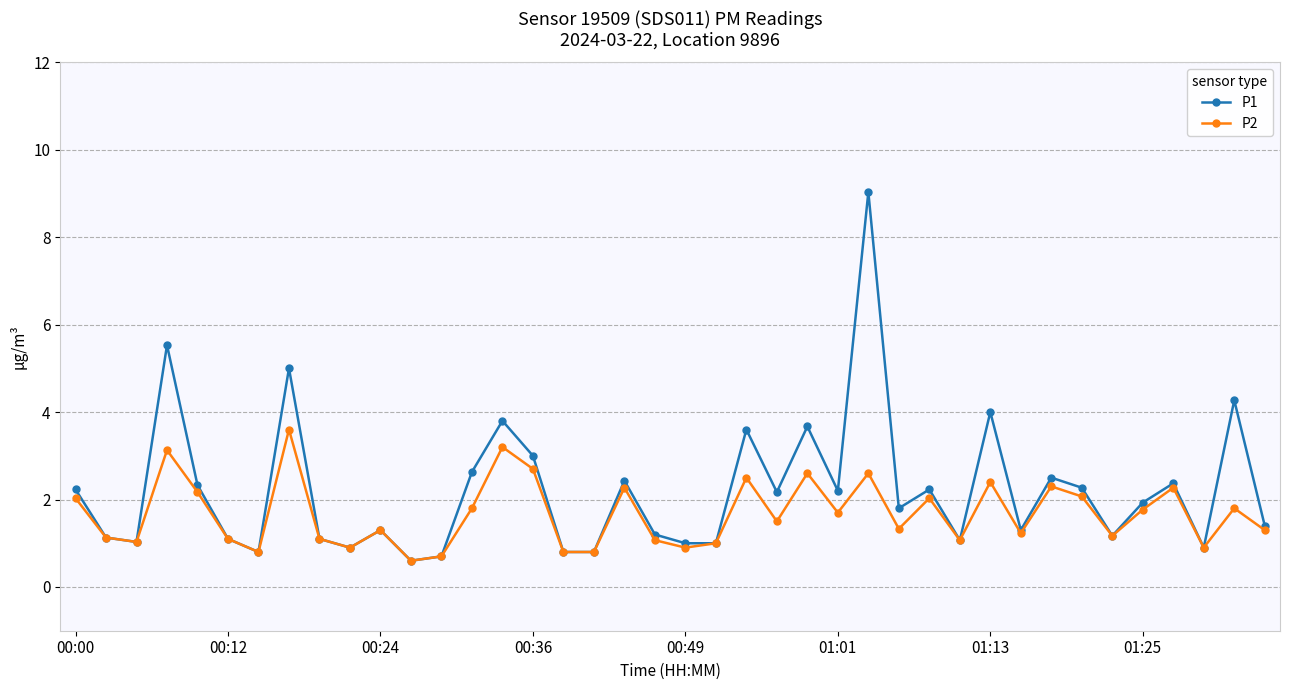

What is the value of the P1 point at the 38th from the left?

0.9